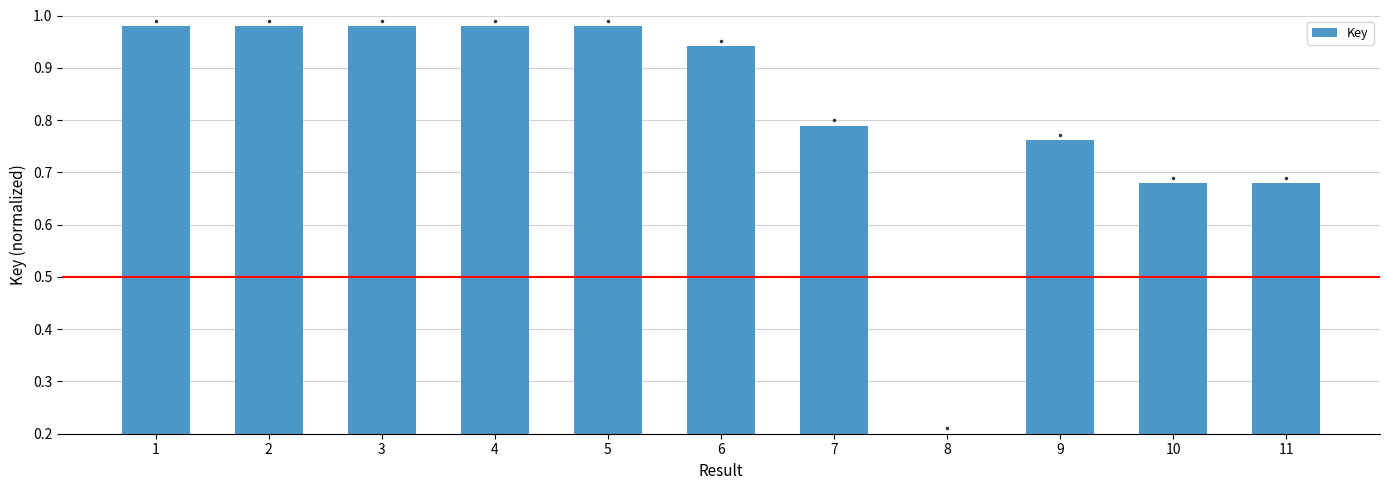

Which has a higher value, 6 or 5?

5